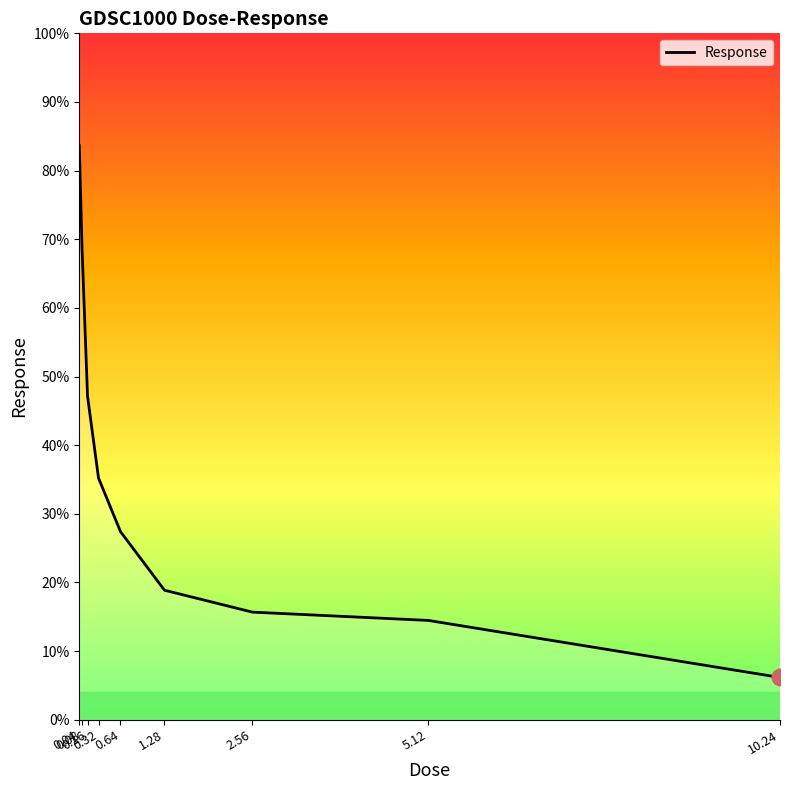

Rank the categories by value from highest to lowest.

0.04, 0.08, 0.16, 0.32, 0.64, 1.28, 2.56, 5.12, 10.24